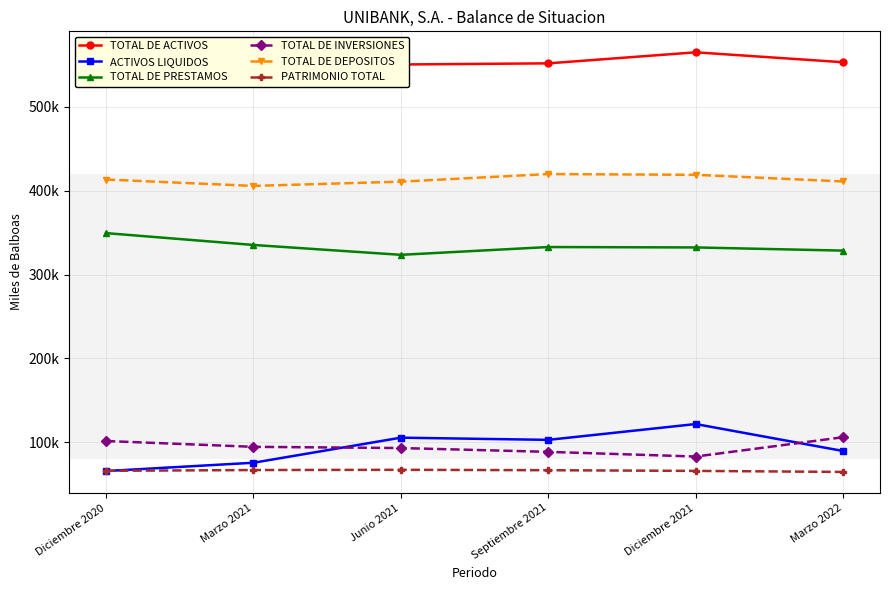

The value of PATRIMONIO TOTAL at Marzo 2022 is 41889.8. True or false?

False